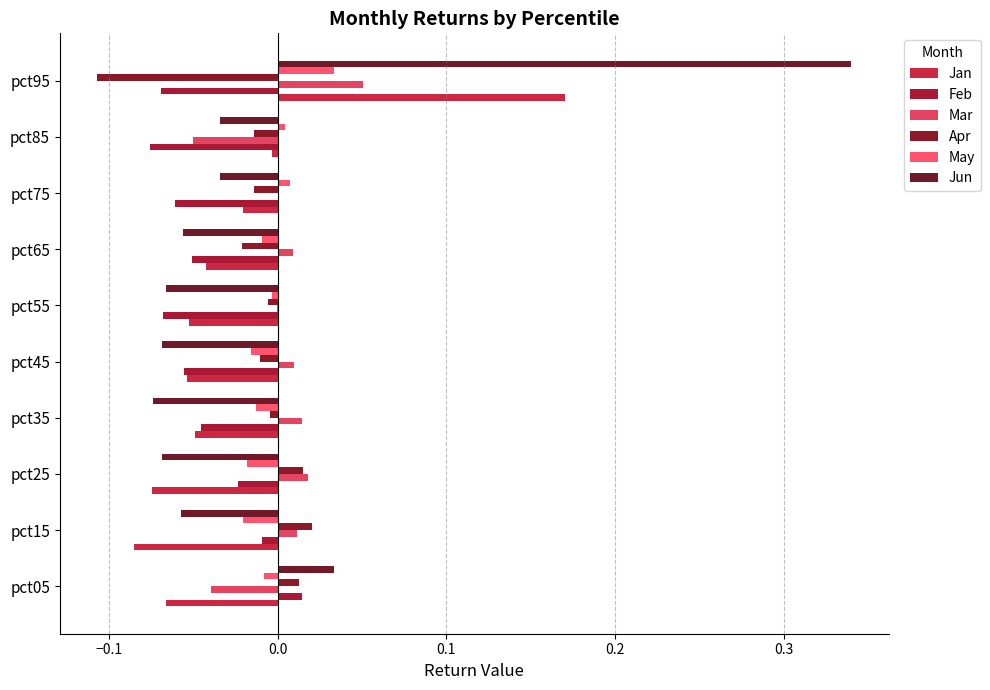

How many distinct data groups are displayed?

6